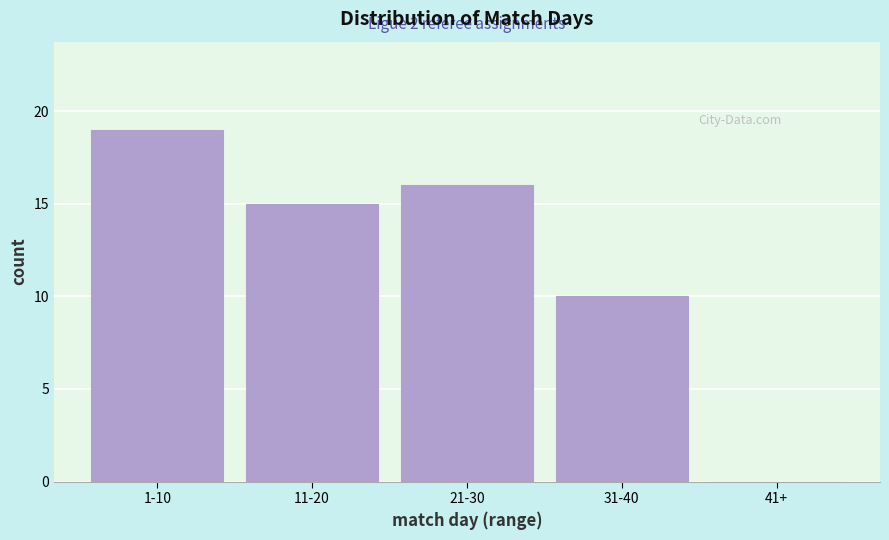

Reading left to right, transcribe all the data shown in this chart.

1-10=19	11-20=15	21-30=16	31-40=10	41+=0